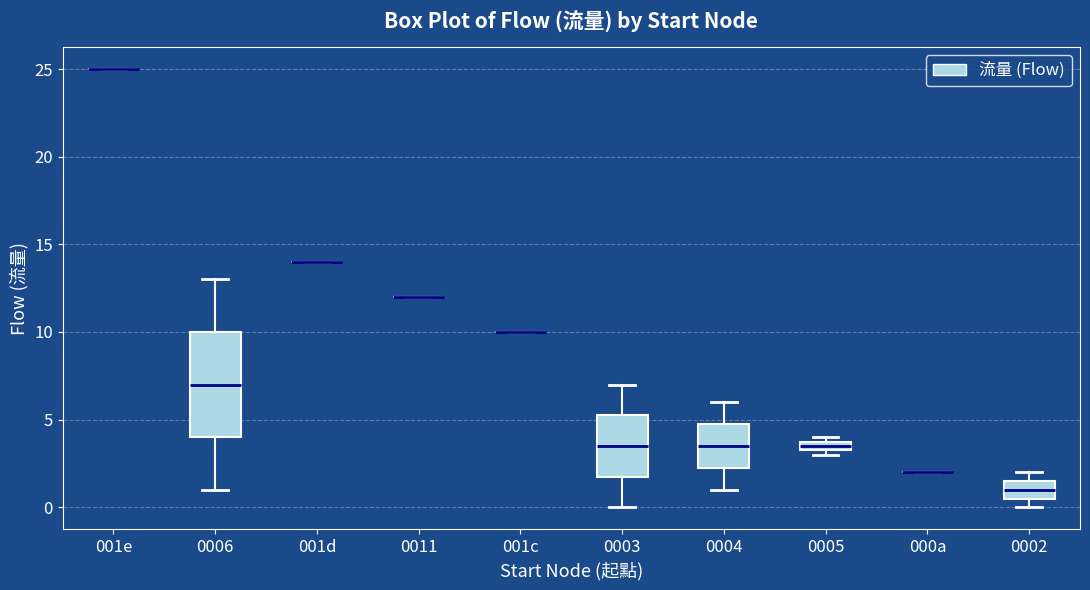

Where is the upper edge of the box for 0002 on the y-axis? The values are not printed on the chart, so give them approximately, as read against the axis.

1.5